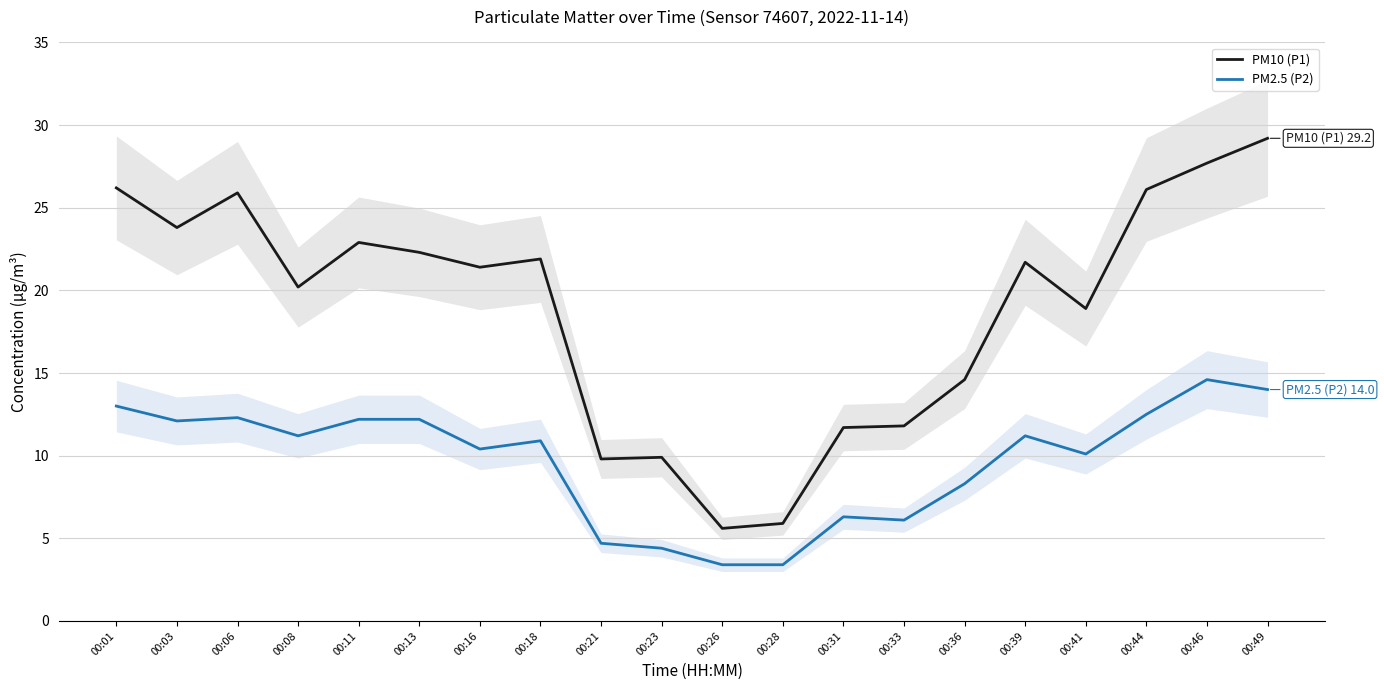

True or false: PM2.5 (P2) and PM10 (P1) intersect in this chart.

False